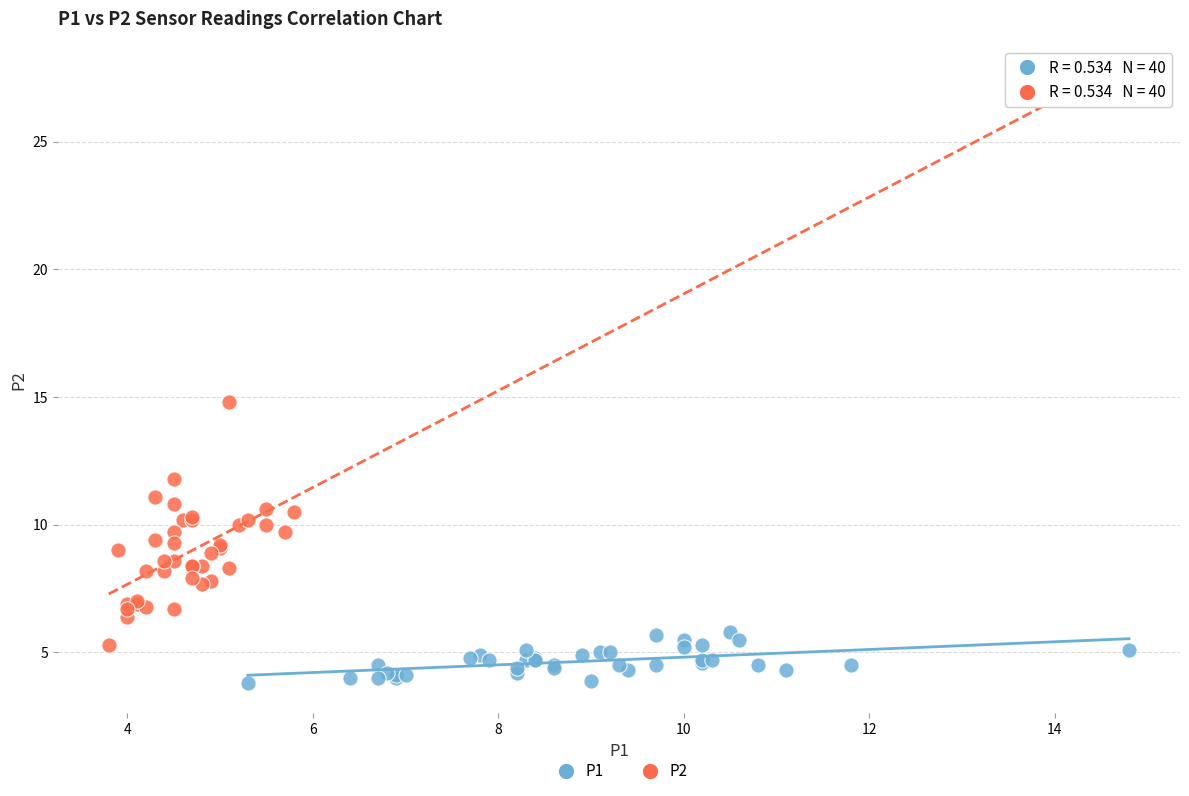

Which series contains the lowest Y value?

P1